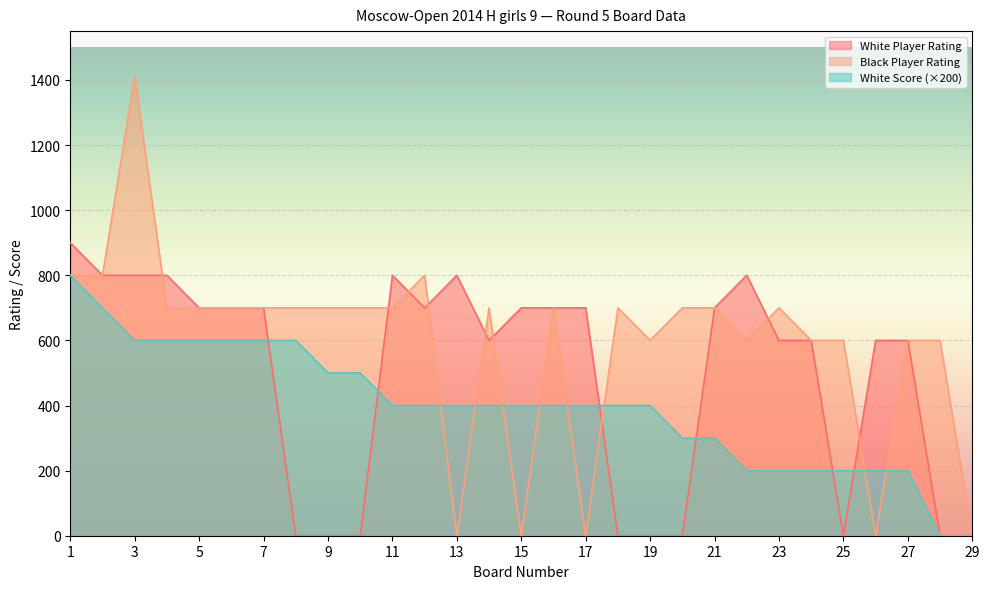

At which label does White Player Rating first exceed 700?

1